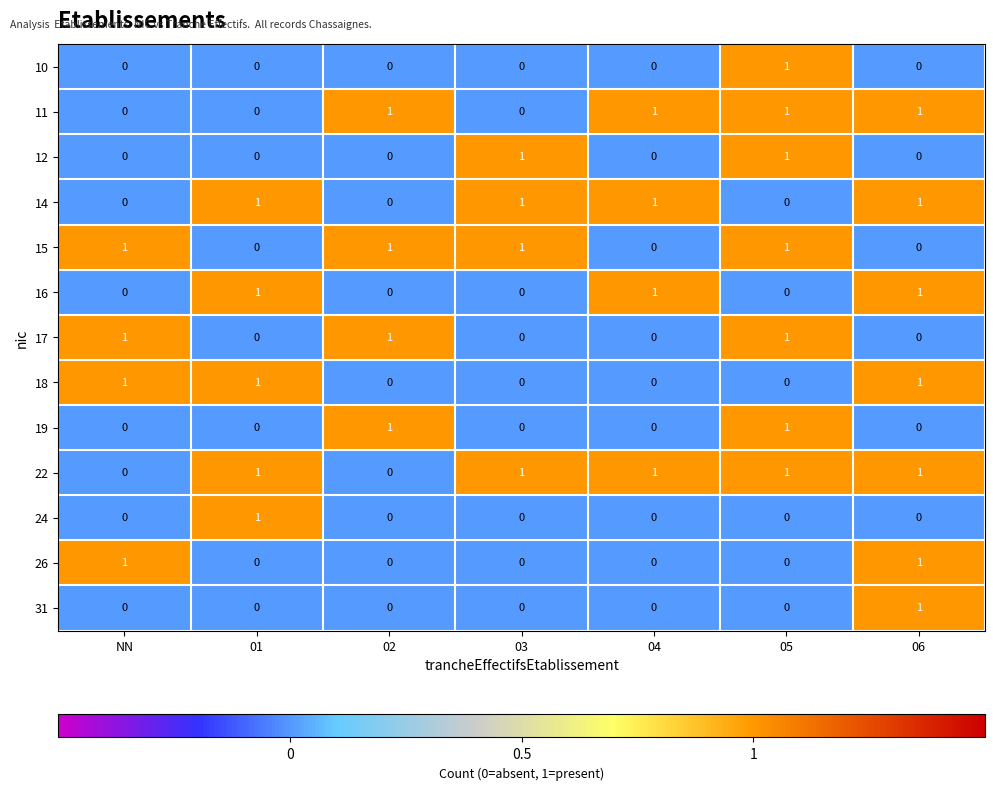

Which category has the highest value in the 10 series?

05